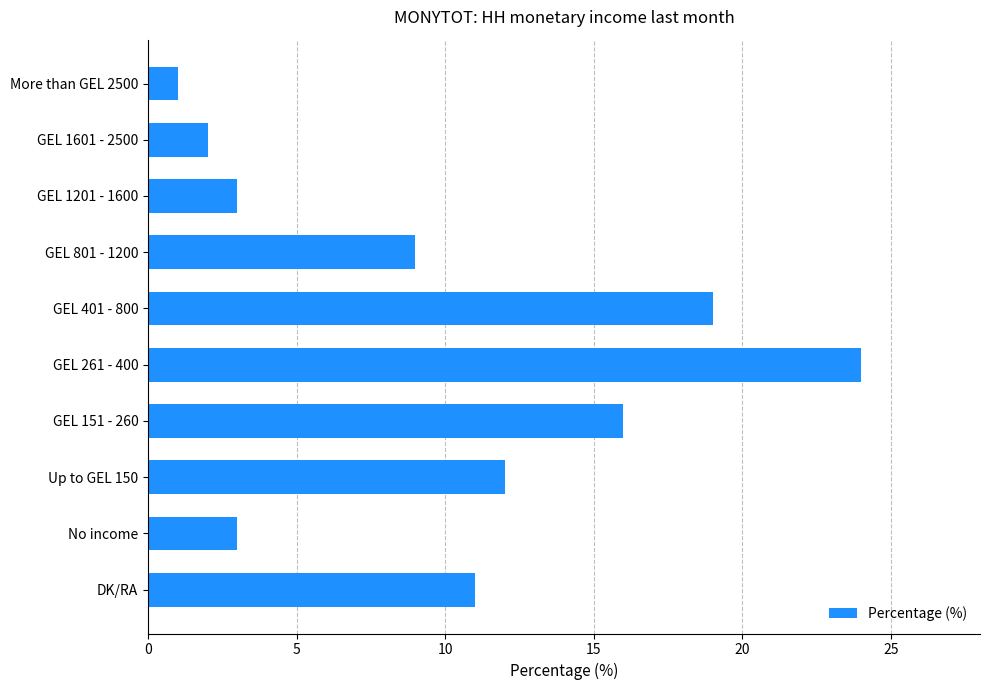

Reading top to bottom, list all the values displayed in this chart.

More than GEL 2500=1	GEL 1601 - 2500=2	GEL 1201 - 1600=3	GEL 801 - 1200=9	GEL 401 - 800=19	GEL 261 - 400=24	GEL 151 - 260=16	Up to GEL 150=12	No income=3	DK/RA=11